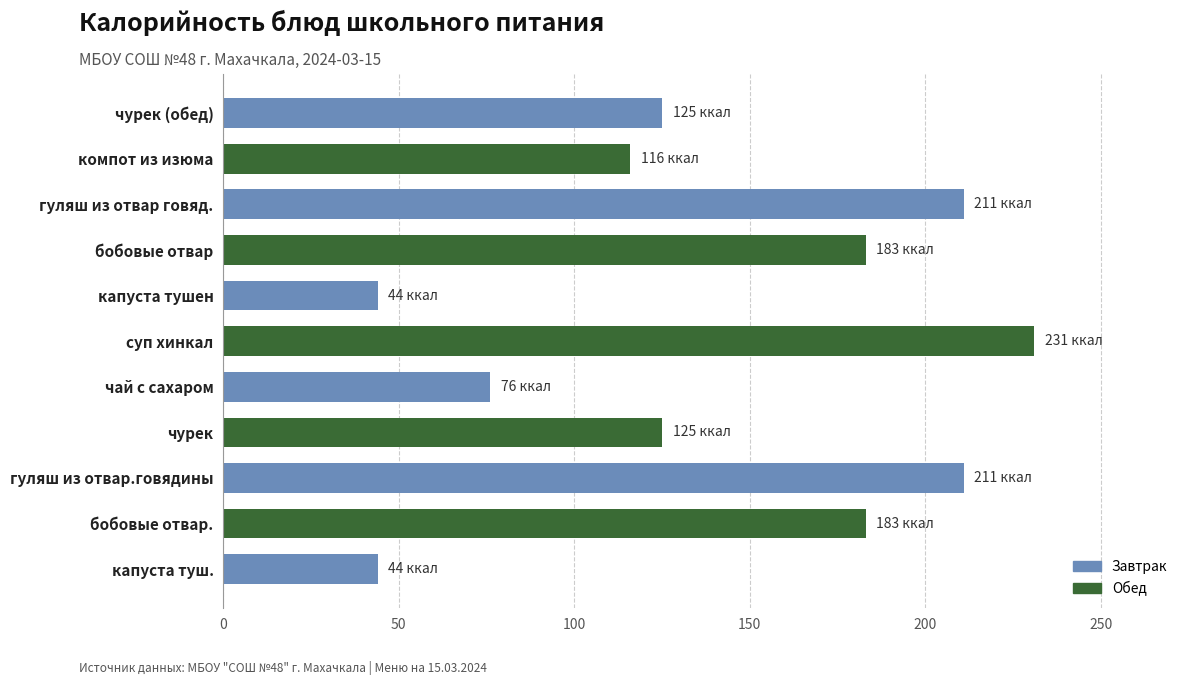

What is the sum of all values?

1549